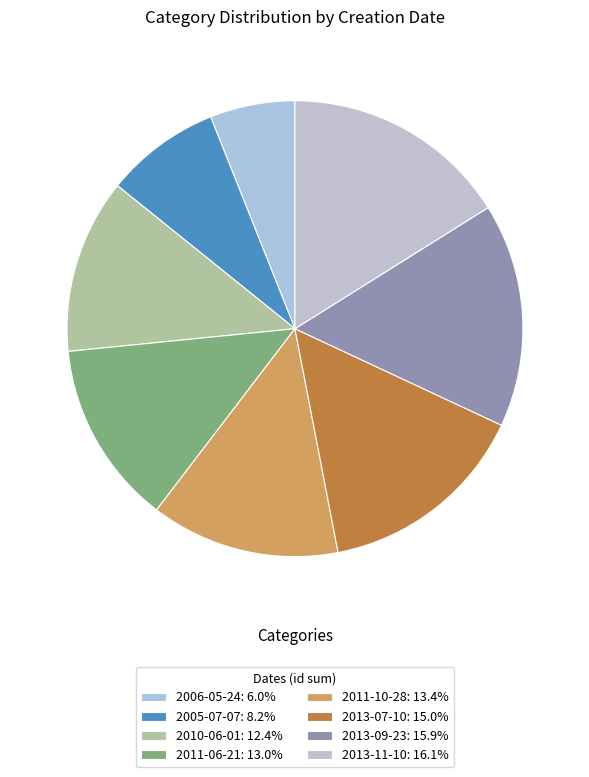

What is the change in value from 2013-07-10 to 2013-09-23?

+1238